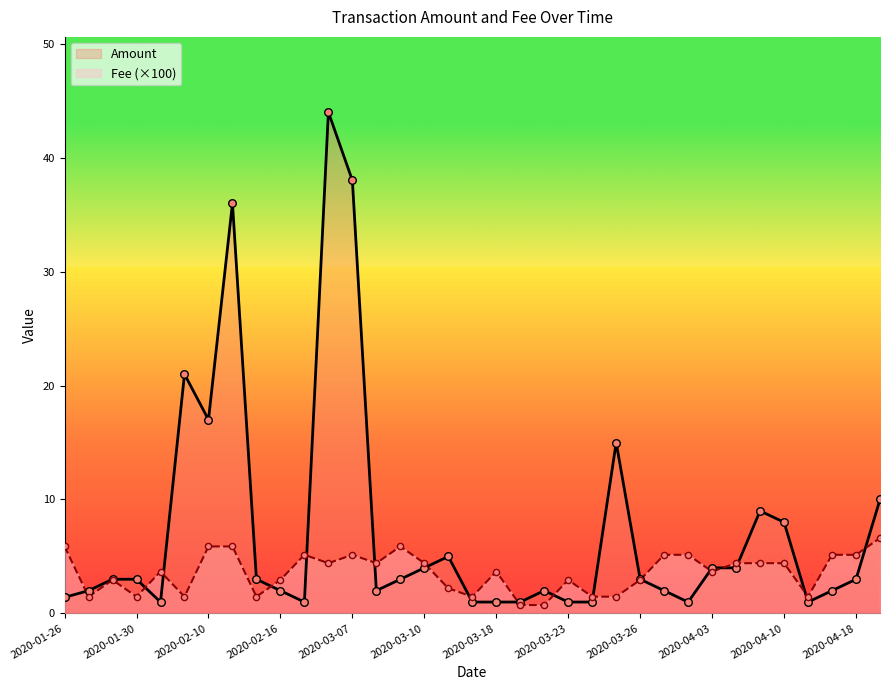

At how many categories does at least one series exceed 42?

1